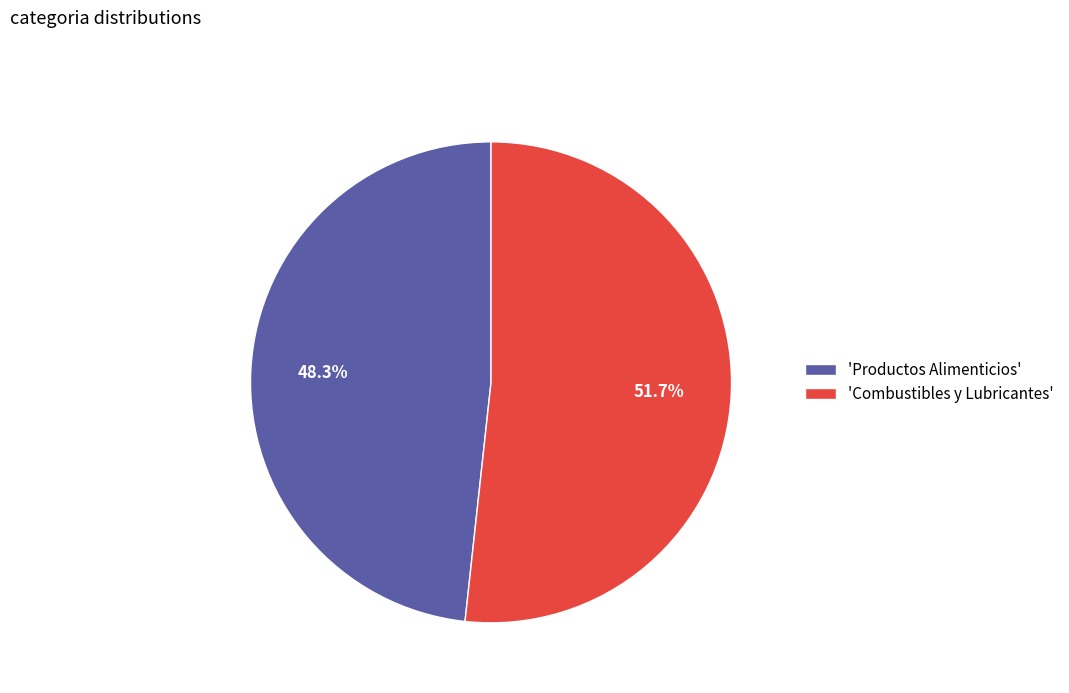

To the nearest percent, what is the difference between the largest and smallest slice percentages?

3%